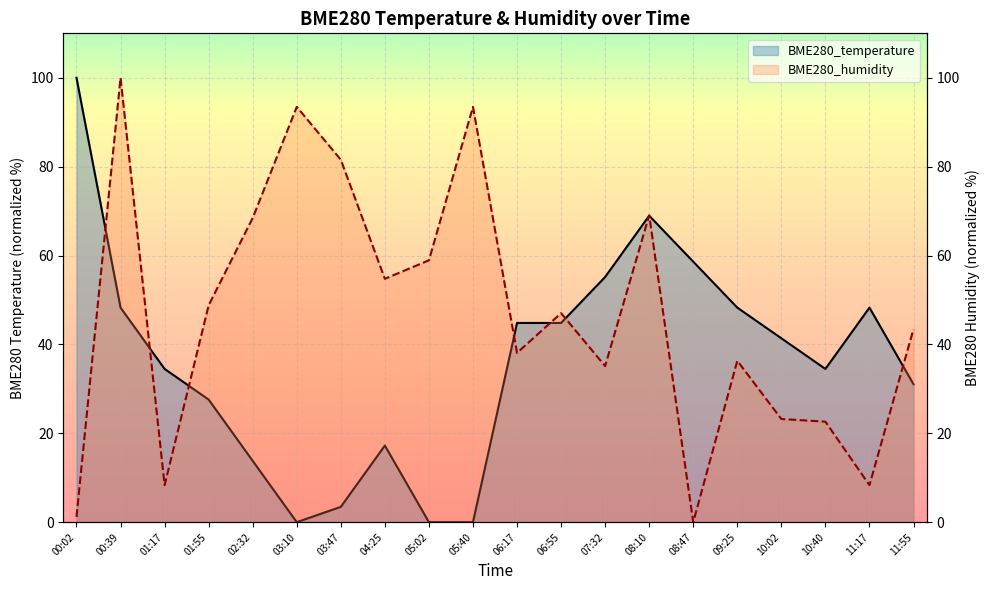

What is the difference between the highest and lowest values at 07:32?

20.1